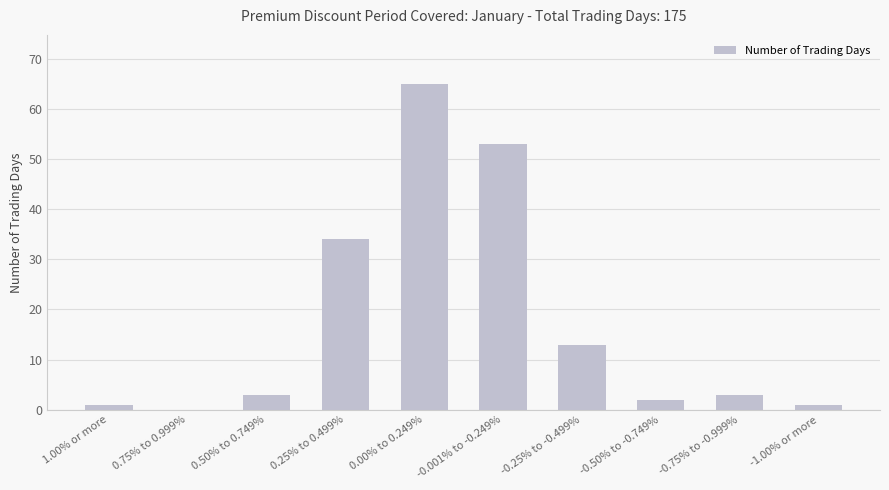

What is the average value?

18